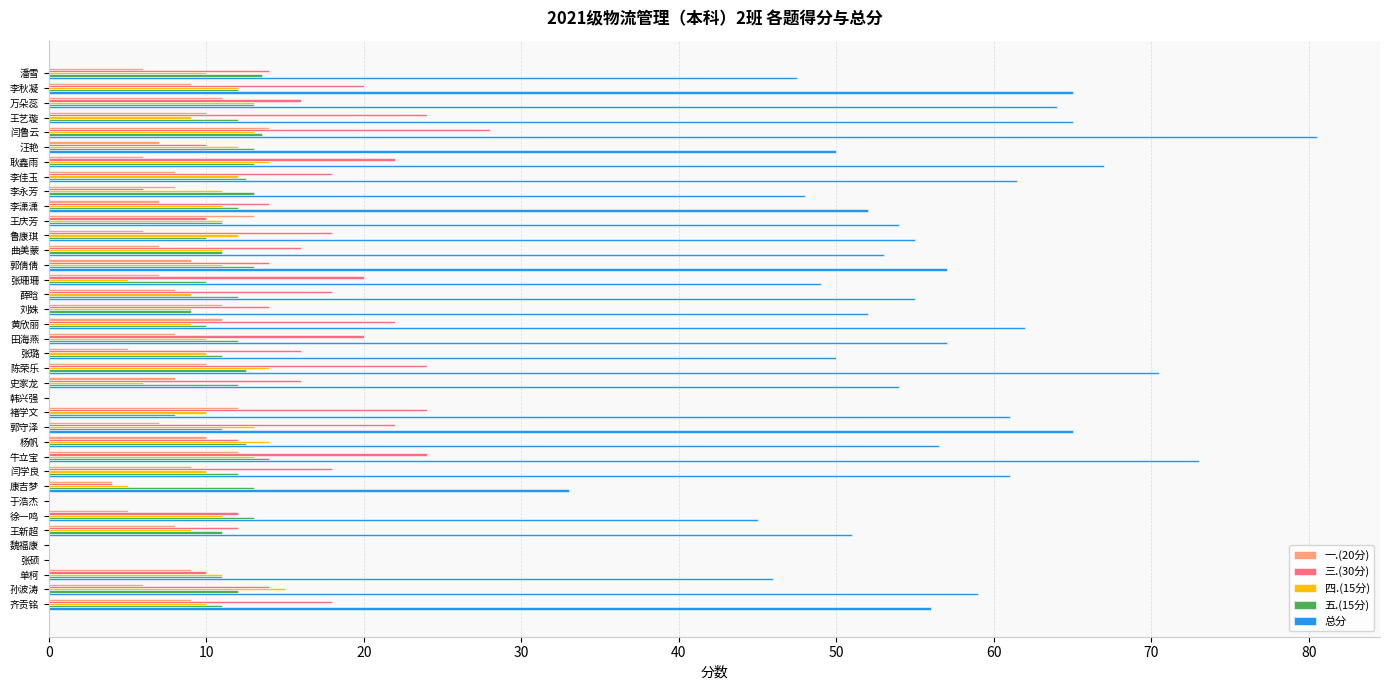

Is it true that 五.(15分) equals 12.0 at 孙波涛?

True